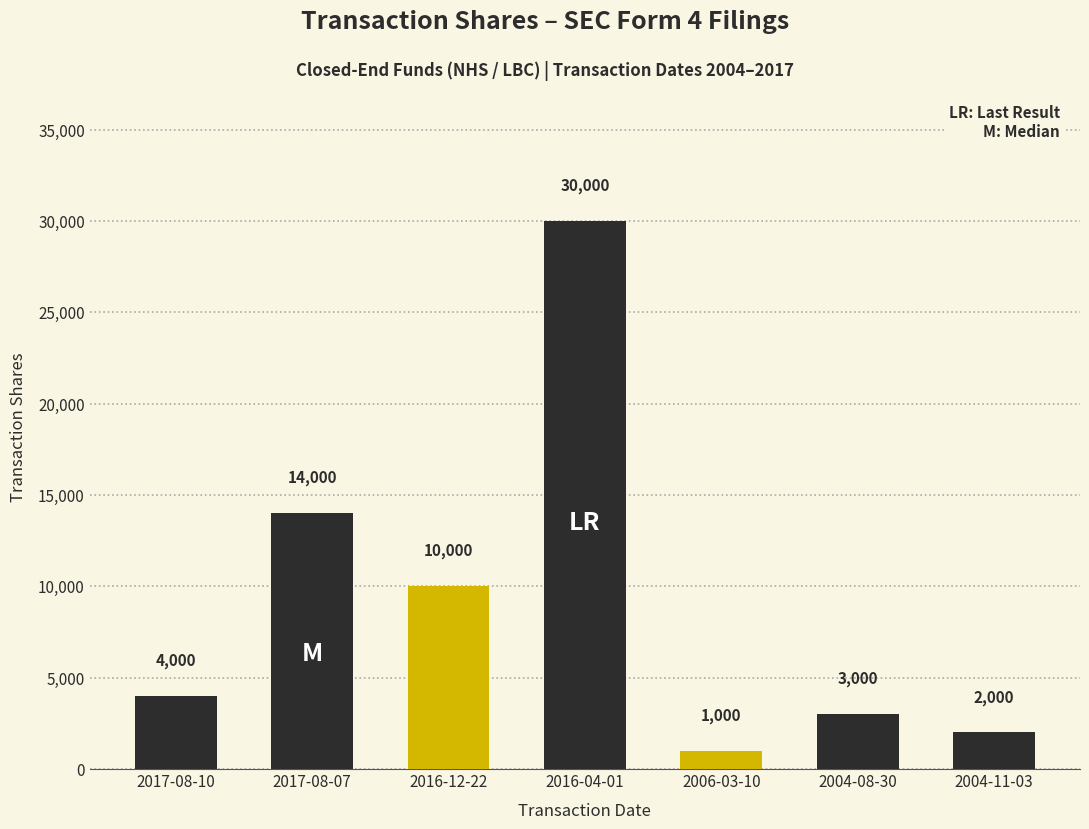

What is the change in value from 2017-08-10 to 2006-03-10?

-3000